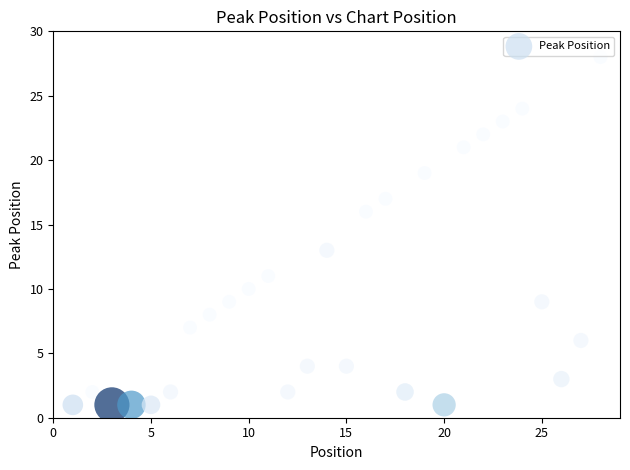

What Y value in the scatter plot is closest to 14?

13